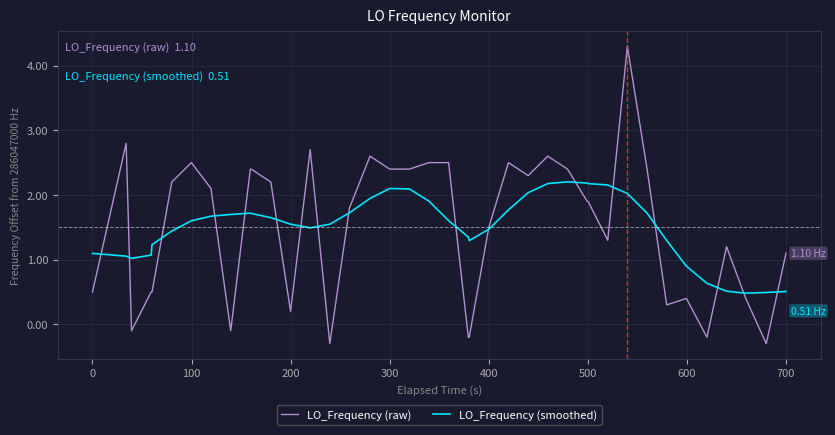

List the series in order of their peak value, highest first.

LO_Frequency (raw), LO_Frequency (smoothed)